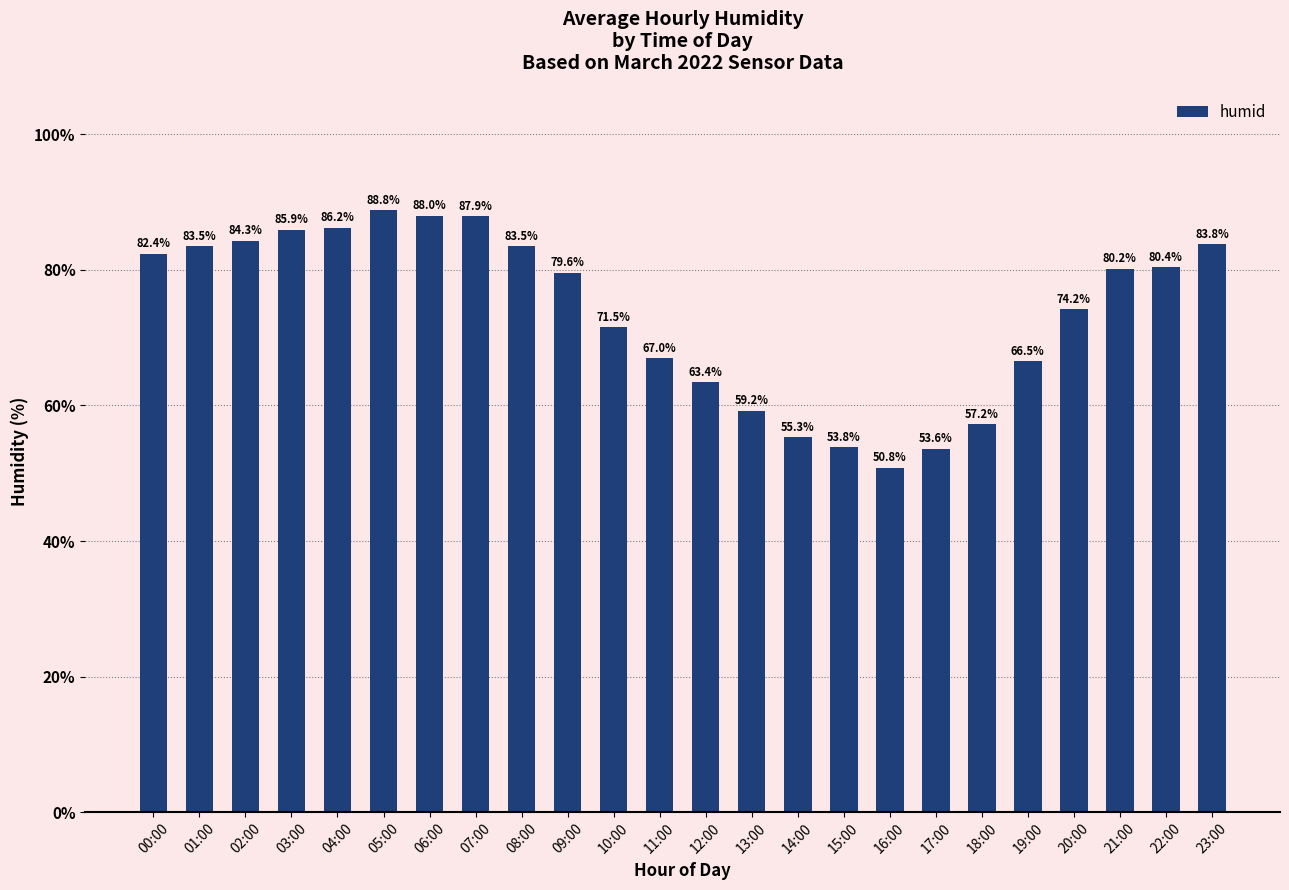

The chart shows a value of 108.3 at 11:00. True or false?

False